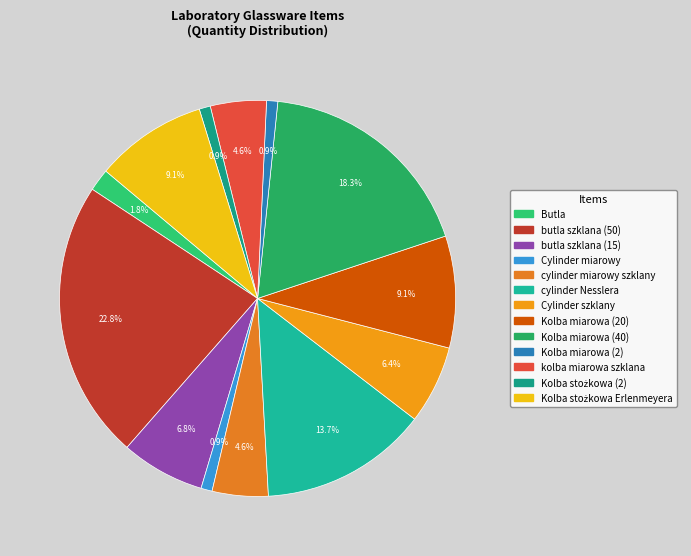

Rank the categories by value from lowest to highest.

Cylinder miarowy, Kolba miarowa (2), Kolba stożkowa (2), Butla, cylinder miarowy szklany, kolba miarowa szklana, Cylinder szklany, butla szklana (15), Kolba miarowa (20), Kolba stożkowa Erlenmeyera, cylinder Nesslera, Kolba miarowa (40), butla szklana (50)